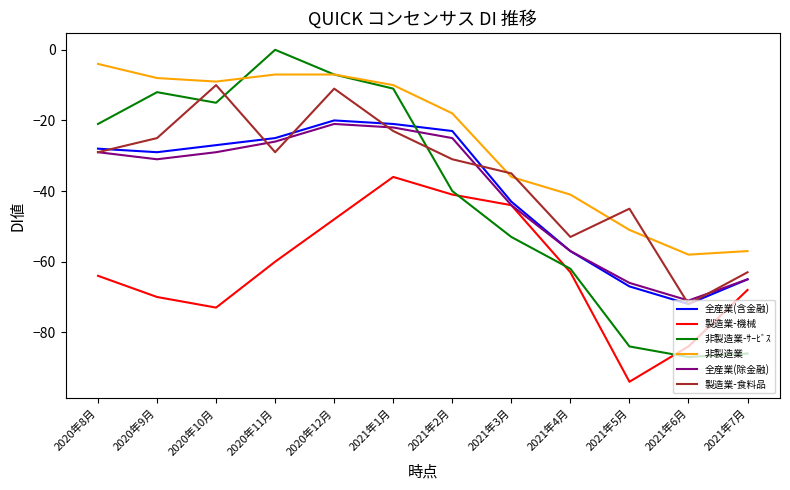

How many lines are shown in the chart?

6